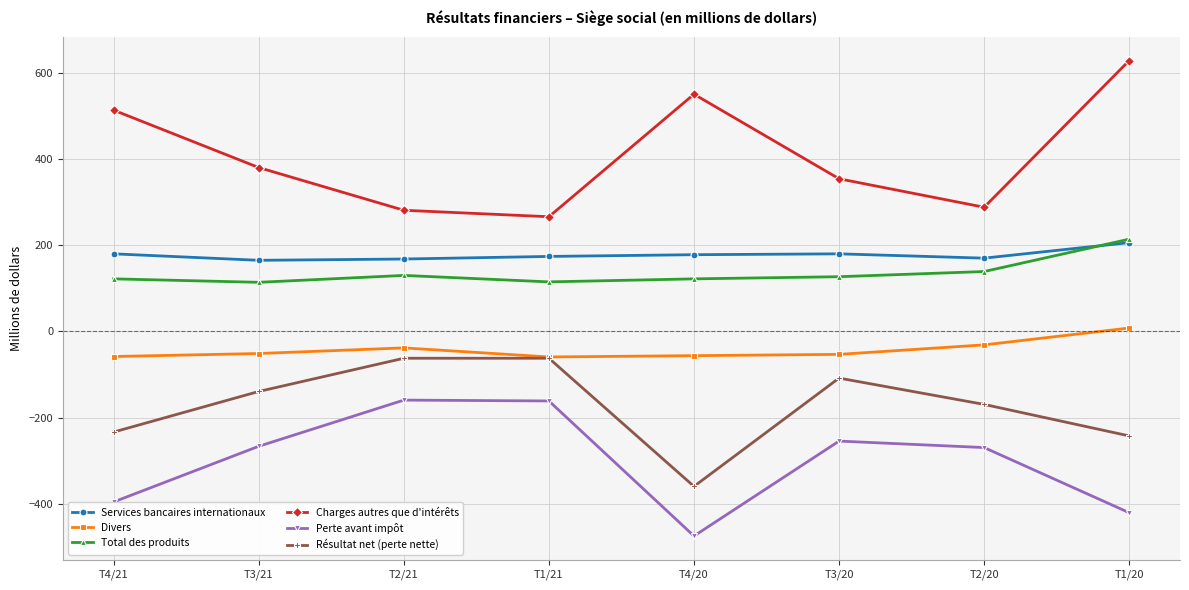

Does the chart have visible grid lines?

Yes